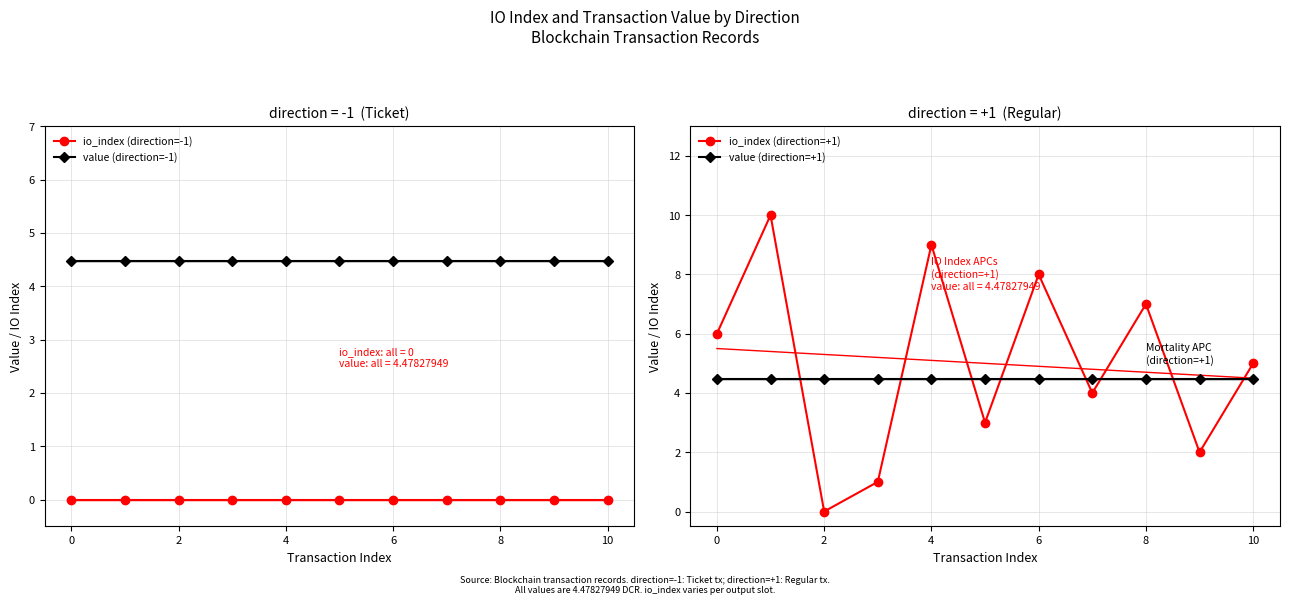

The value of value (direction=-1) at 0 is 4.5. True or false?

True